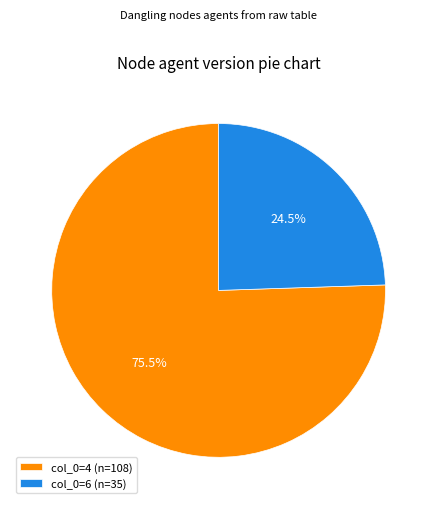

What is the largest slice in the pie chart?

col_0=4 (n=108)